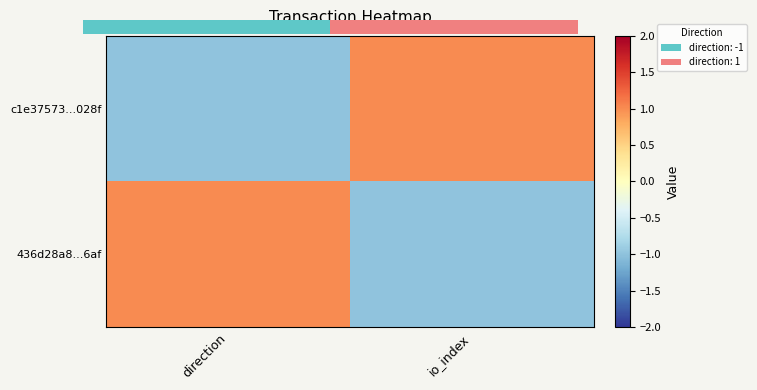

True or false: c1e37573...028f has a value of 1 at io_index.

True